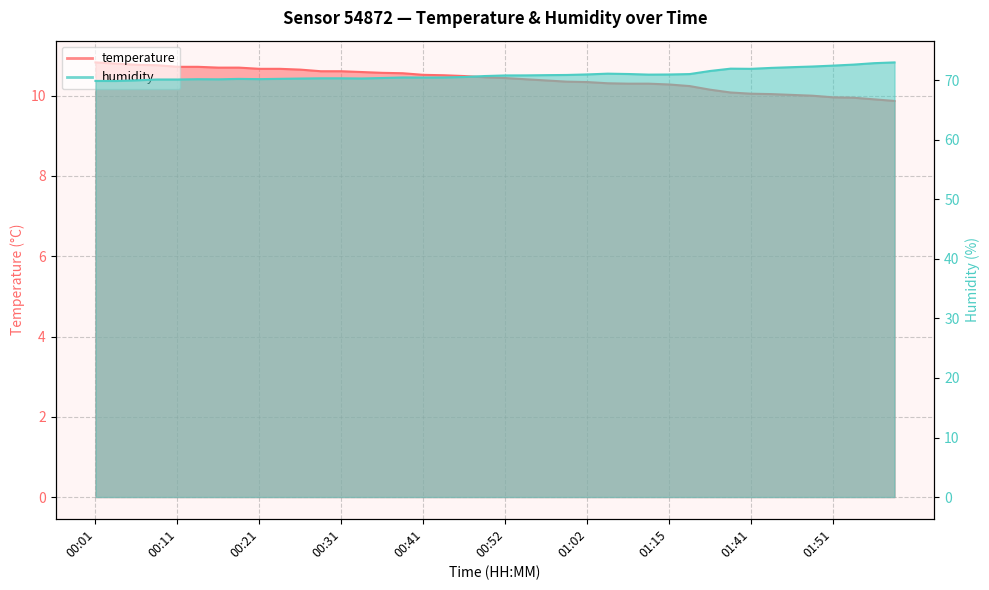

At how many categories does at least one series exceed 22?

40